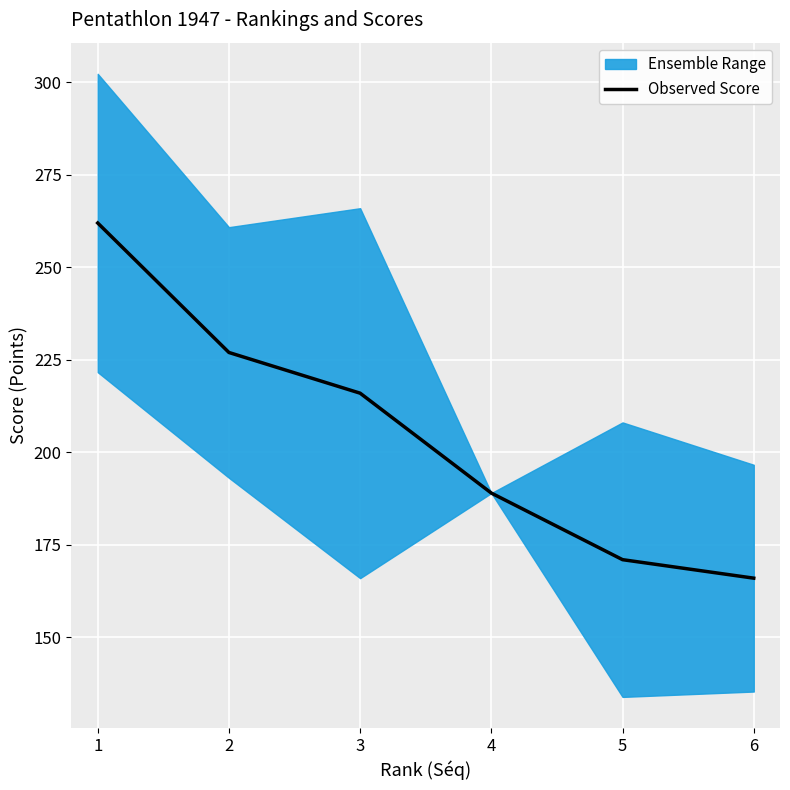

What is the change in value from 2 to 3?

-11